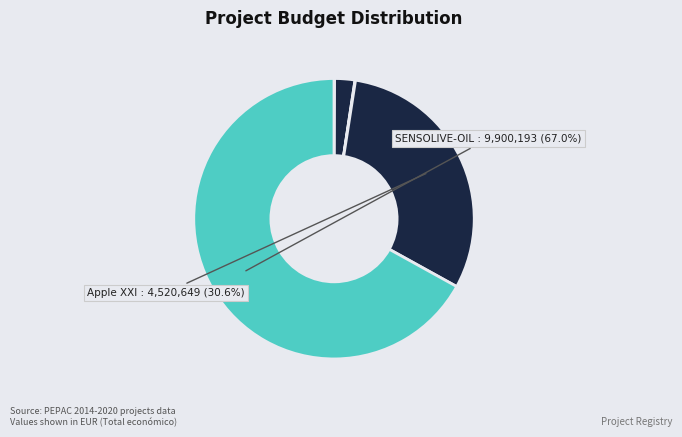

Is there a majority slice in this chart?

Yes